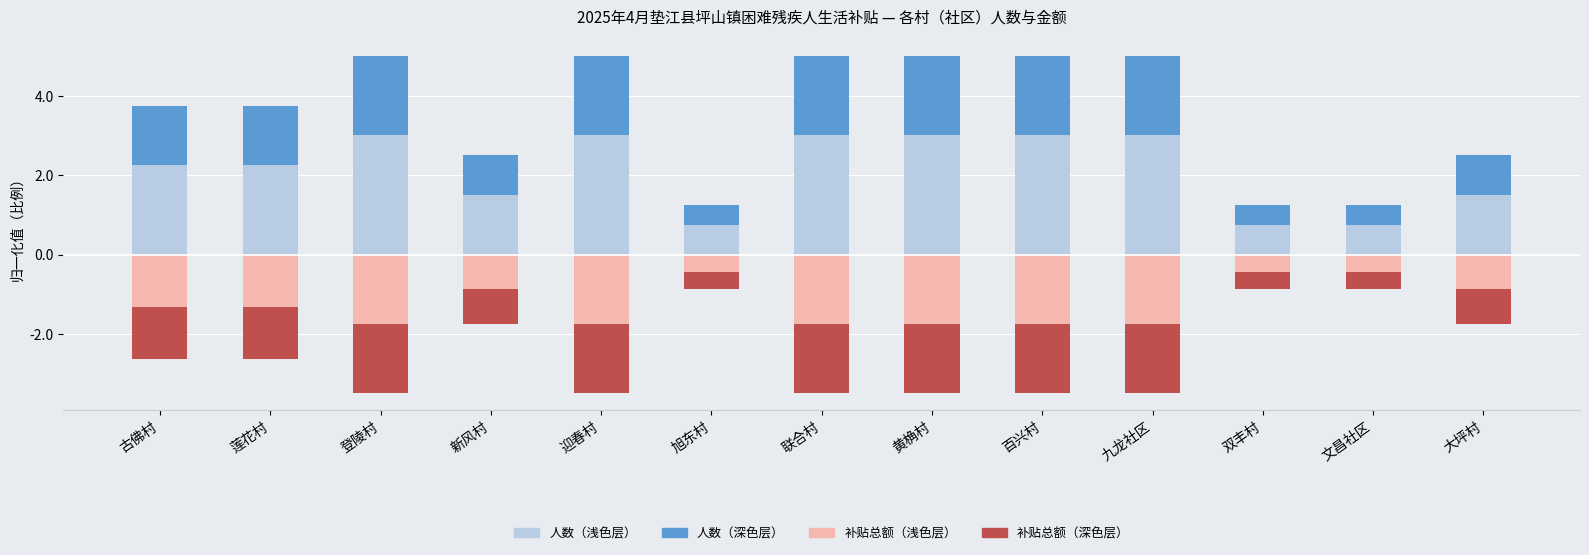

At how many categories does at least one series exceed 0?

13